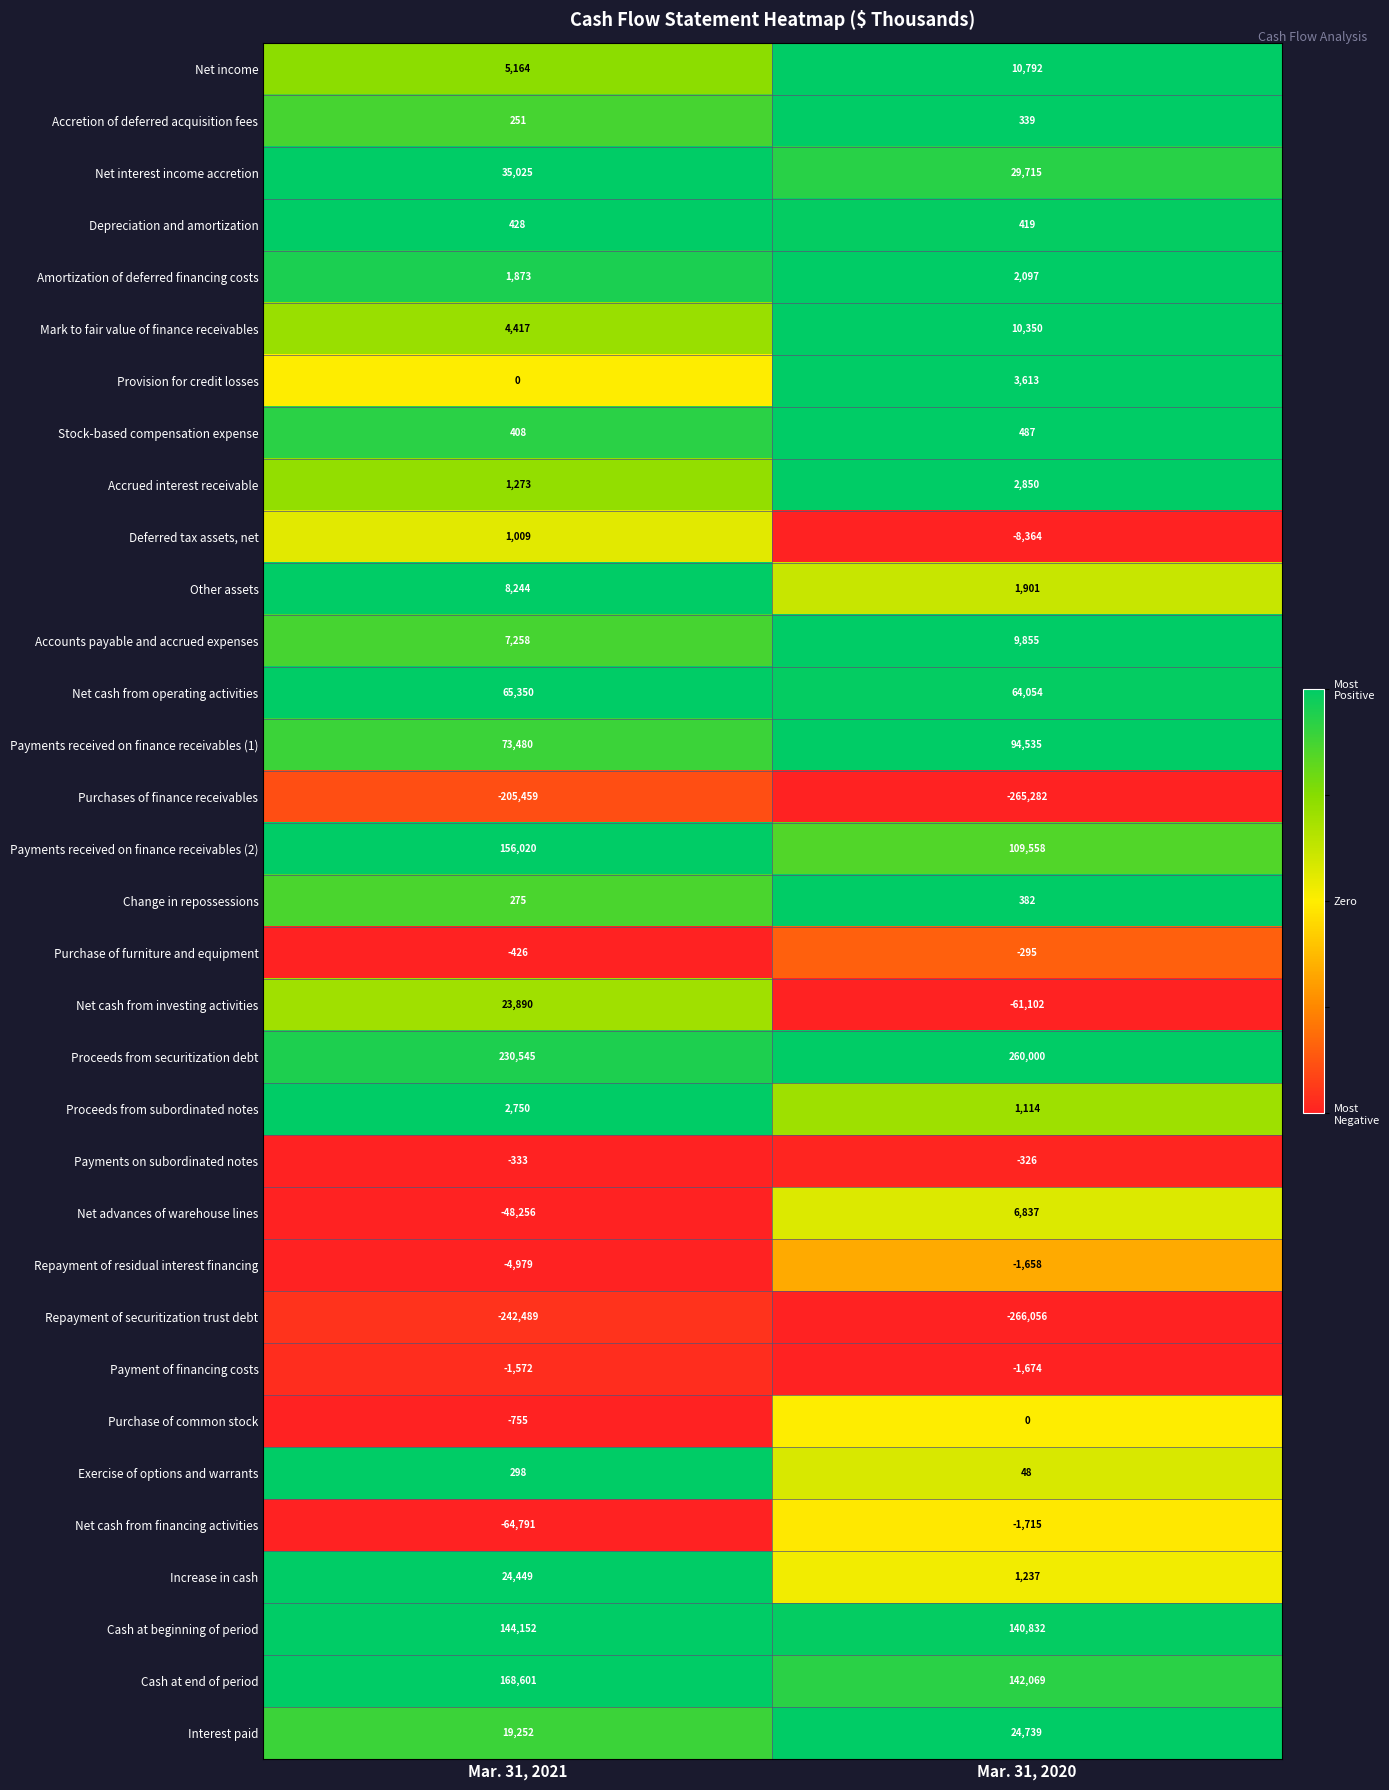

At Mar. 31, 2020, list the series in order from largest to smallest.

Proceeds from securitization debt, Cash at end of period, Cash at beginning of period, Payments received on finance receivables (2), Payments received on finance receivables (1), Net cash from operating activities, Net interest income accretion, Interest paid, Net income, Mark to fair value of finance receivables, Accounts payable and accrued expenses, Net advances of warehouse lines, Provision for credit losses, Accrued interest receivable, Amortization of deferred financing costs, Other assets, Increase in cash, Proceeds from subordinated notes, Stock-based compensation expense, Depreciation and amortization, Change in repossessions, Accretion of deferred acquisition fees, Exercise of options and warrants, Purchase of common stock, Purchase of furniture and equipment, Payments on subordinated notes, Repayment of residual interest financing, Payment of financing costs, Net cash from financing activities, Deferred tax assets, net, Net cash from investing activities, Purchases of finance receivables, Repayment of securitization trust debt